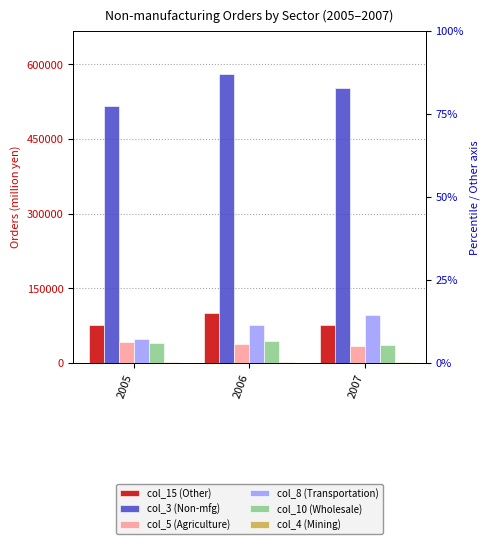

The value of col_15 (Other) at 2005 is 120816.8. True or false?

False